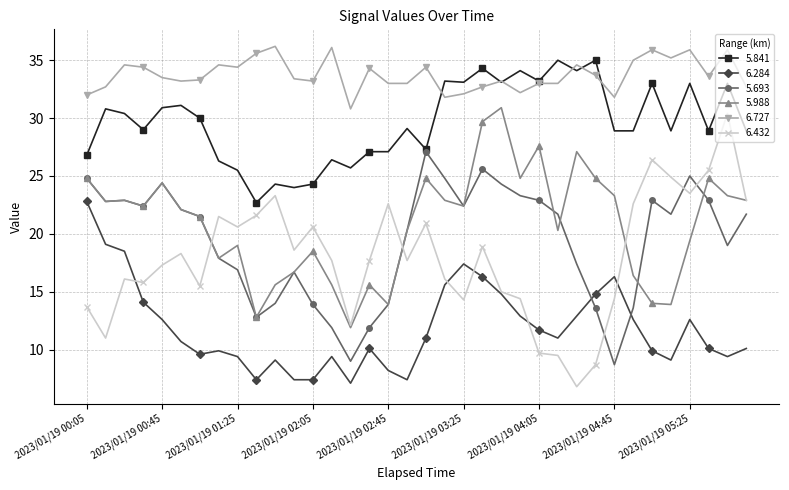

What is the value of the 6.284 point at the 15th from the left?

7.1